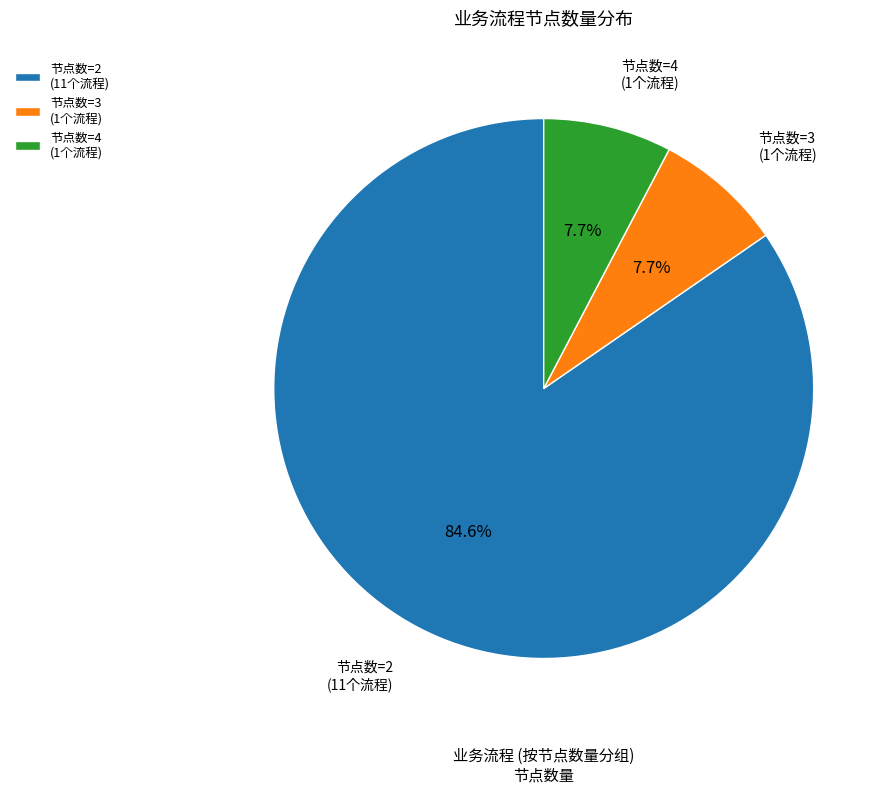

How many segments does this pie chart have?

3